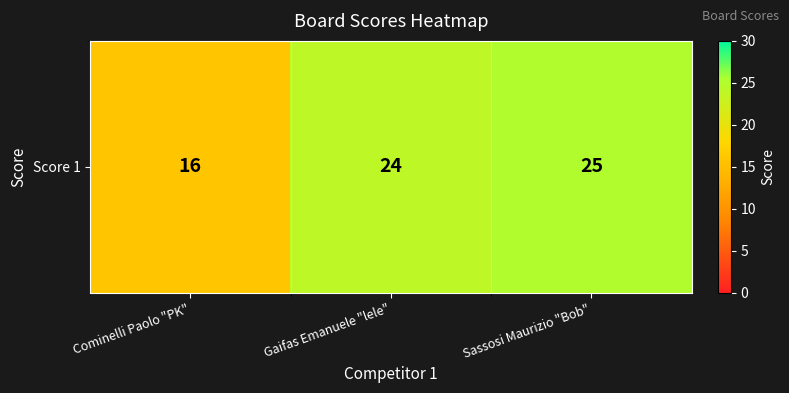

Where does the data first go above 24?

Sassosi Maurizio "Bob"